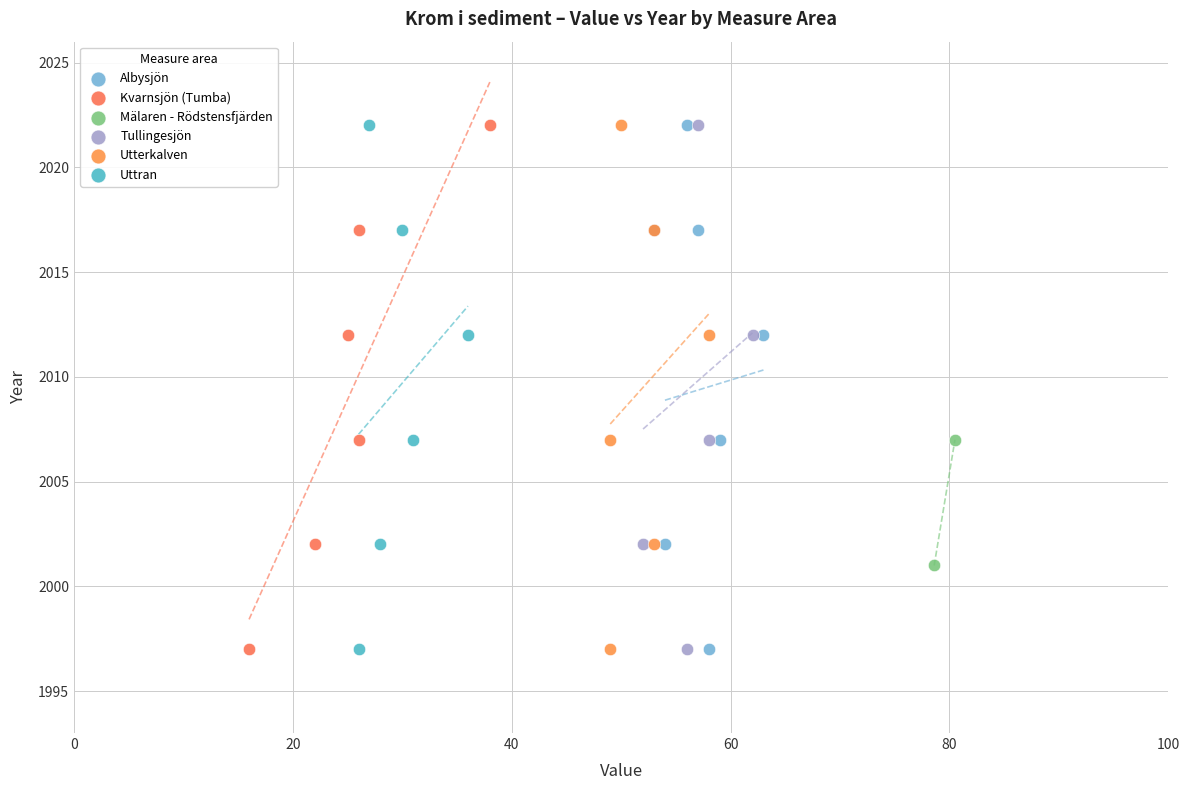

What are all the series names shown in the legend?

Albysjön, Kvarnsjön (Tumba), Mälaren - Rödstensfjärden, Tullingesjön, Utterkalven, Uttran